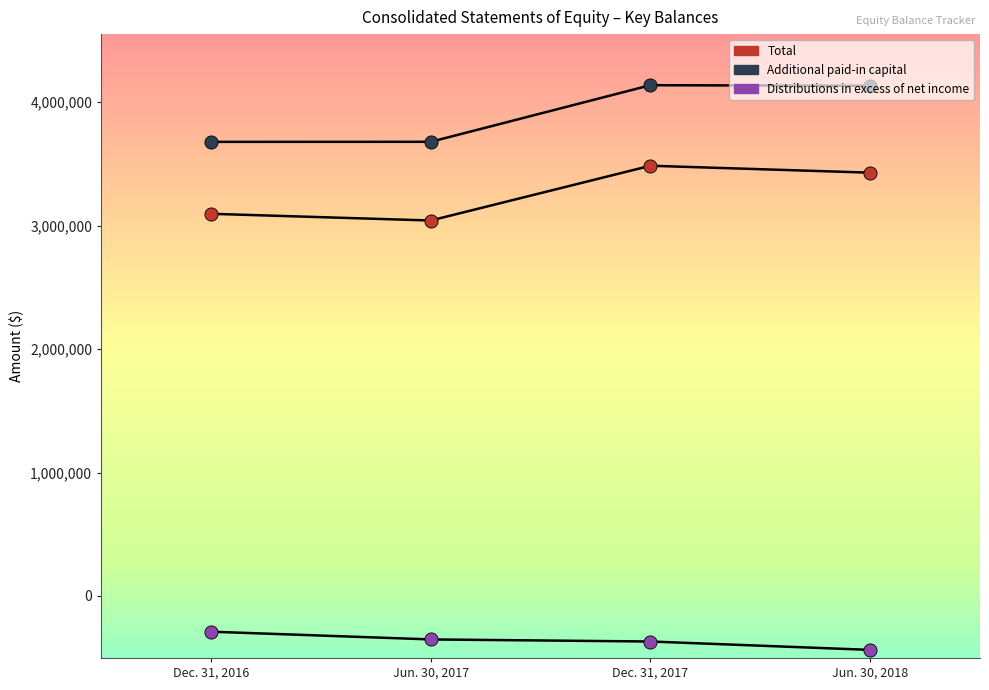

Which series has the largest total across all categories?

Additional paid-in capital